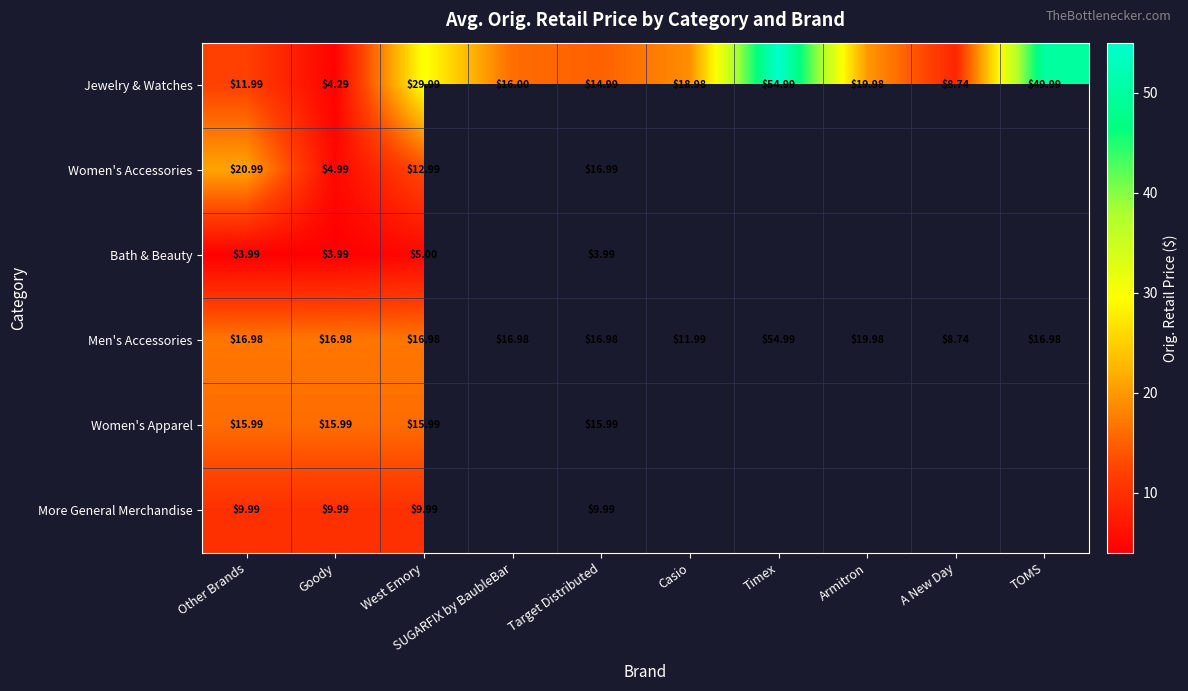

What is the difference between the highest and lowest values at West Emory?

25.0